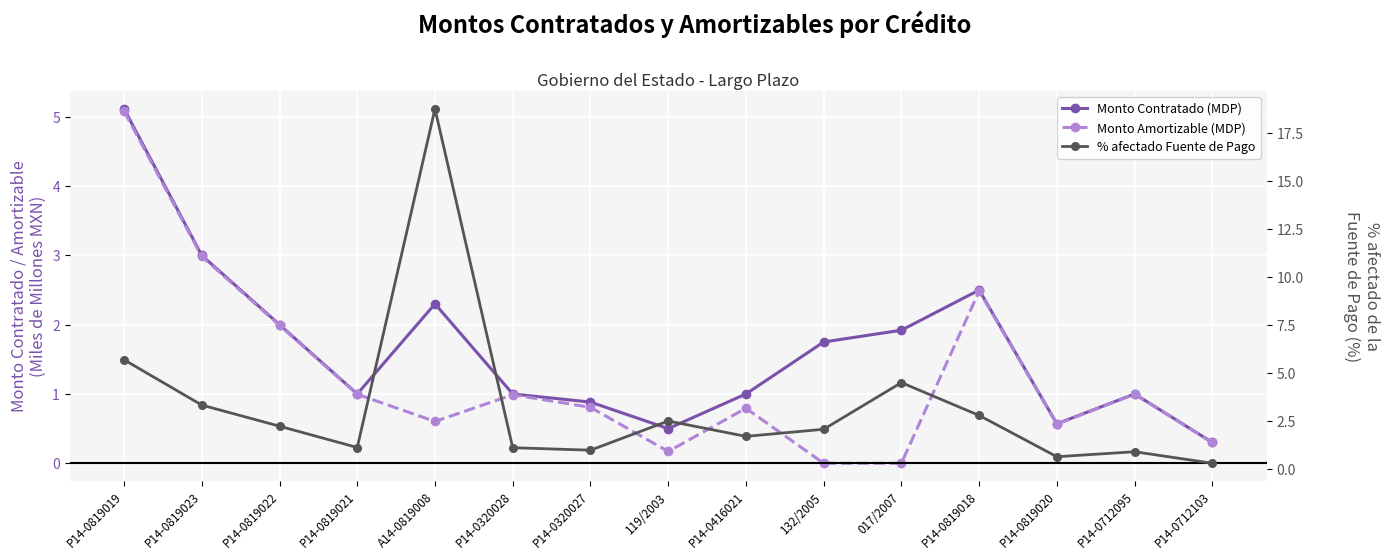

Is this an area chart (filled region under the line)?

No